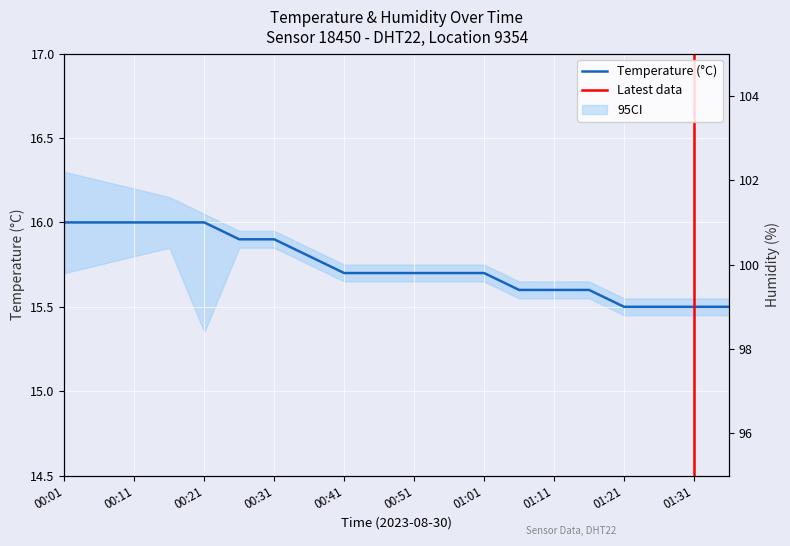

What is the ratio of the value at 00:21 to the value at 00:11?

1.0